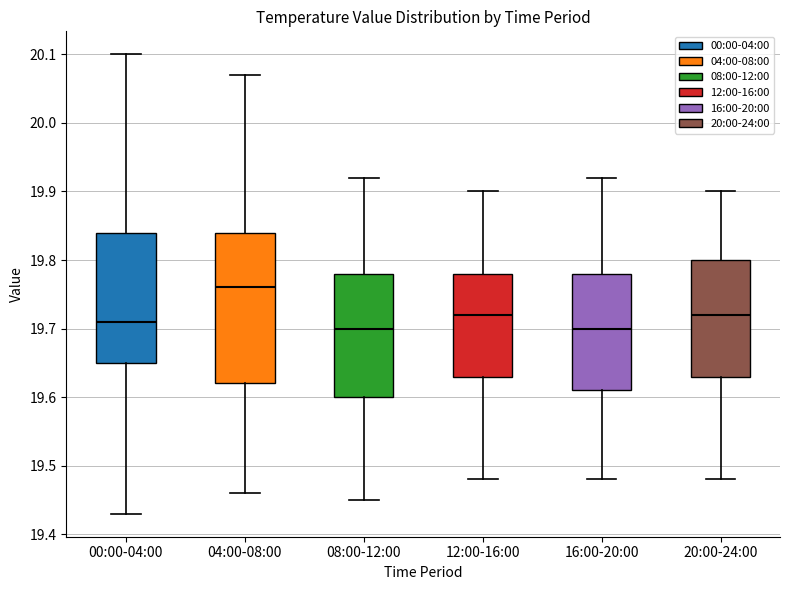

Reading left to right, transcribe this box plot: for each box, give where its median line is, the range the box spans, and where its two whiskers end, as read against the y-axis. The values are not printed on the chart, so give them approximately, as read against the axis.

00:00-04:00: median 19.71, box 19.65 to 19.84, whiskers 19.43 to 20.10
04:00-08:00: median 19.76, box 19.62 to 19.84, whiskers 19.46 to 20.07
08:00-12:00: median 19.70, box 19.60 to 19.78, whiskers 19.45 to 19.92
12:00-16:00: median 19.72, box 19.63 to 19.78, whiskers 19.48 to 19.90
16:00-20:00: median 19.70, box 19.61 to 19.78, whiskers 19.48 to 19.92
20:00-24:00: median 19.72, box 19.63 to 19.80, whiskers 19.48 to 19.90